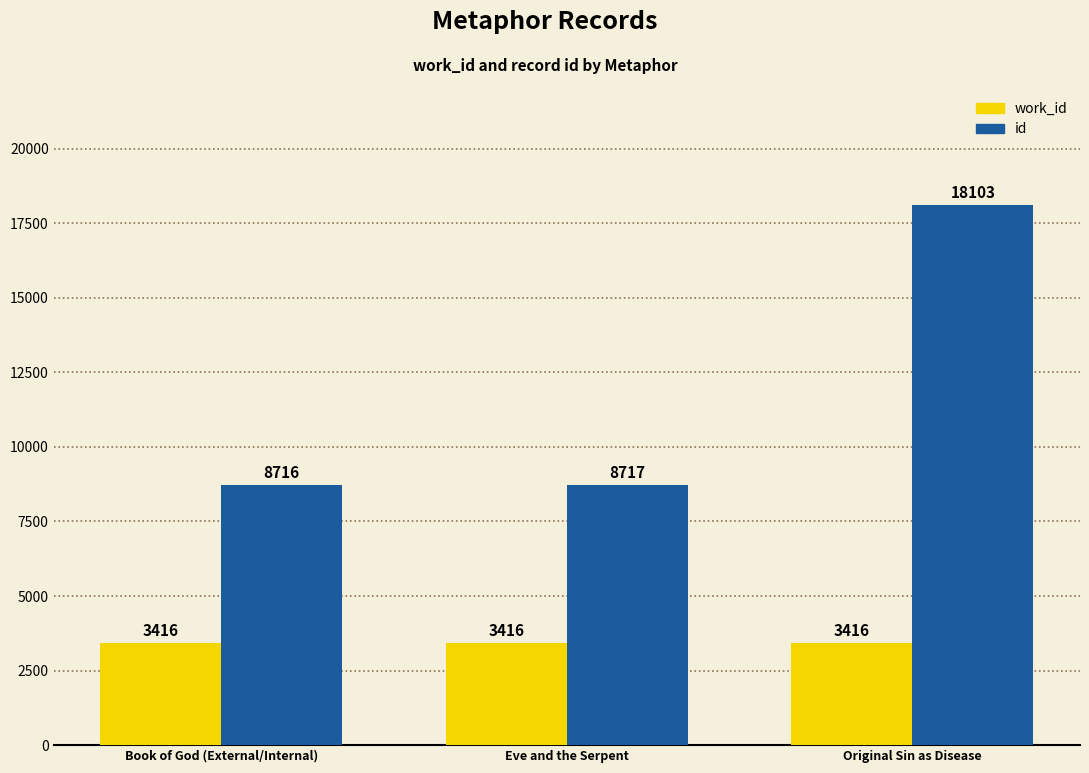

Does the chart contain stacked bars?

No